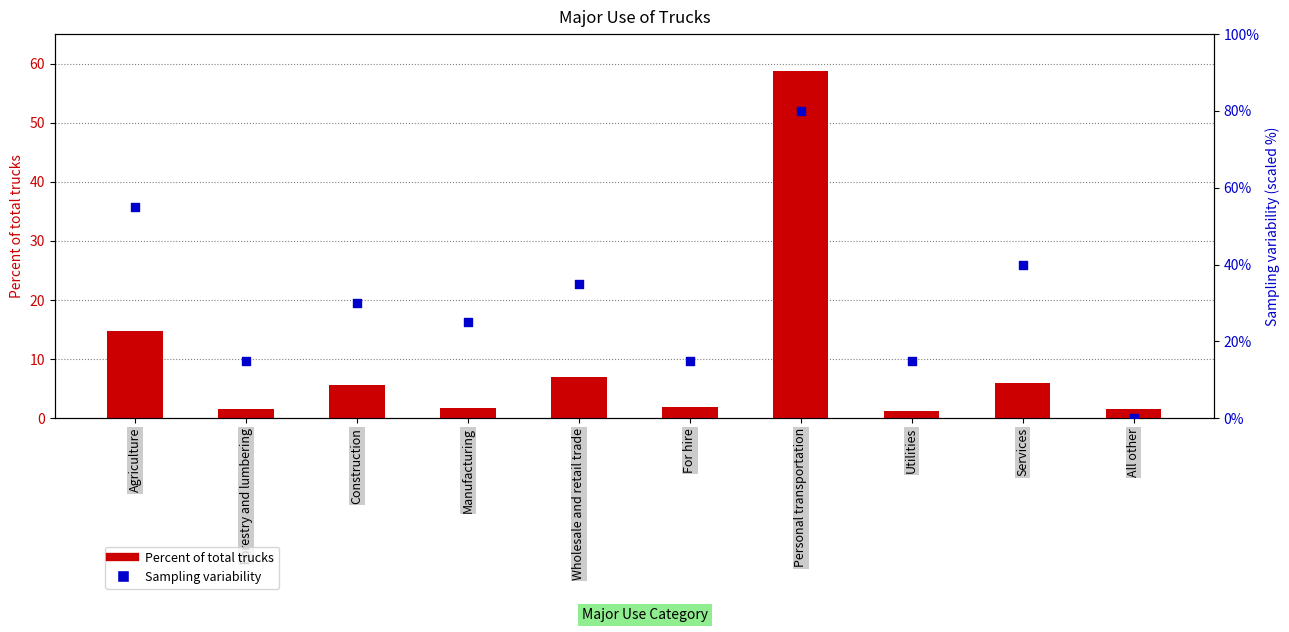

What is the total value across all series at Utilities?

16.2